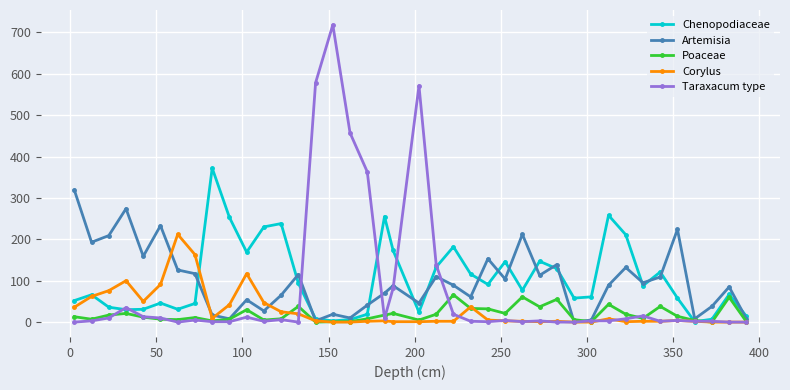

Which series has the largest range (max minus min)?

Taraxacum type